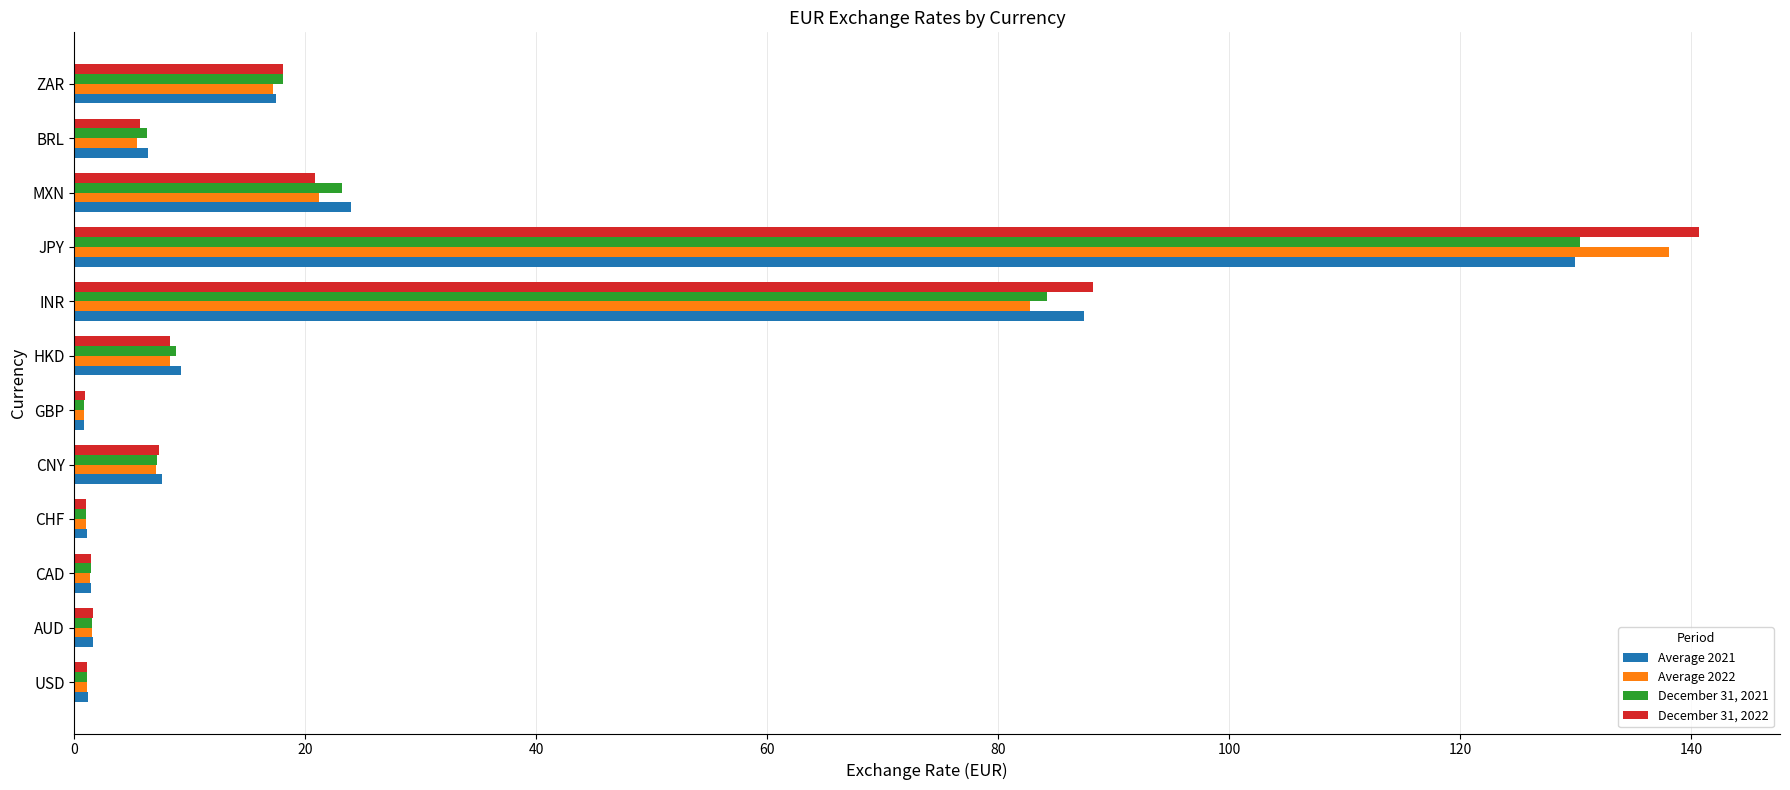

Between CNY and INR, which series saw the biggest shift?

December 31, 2022